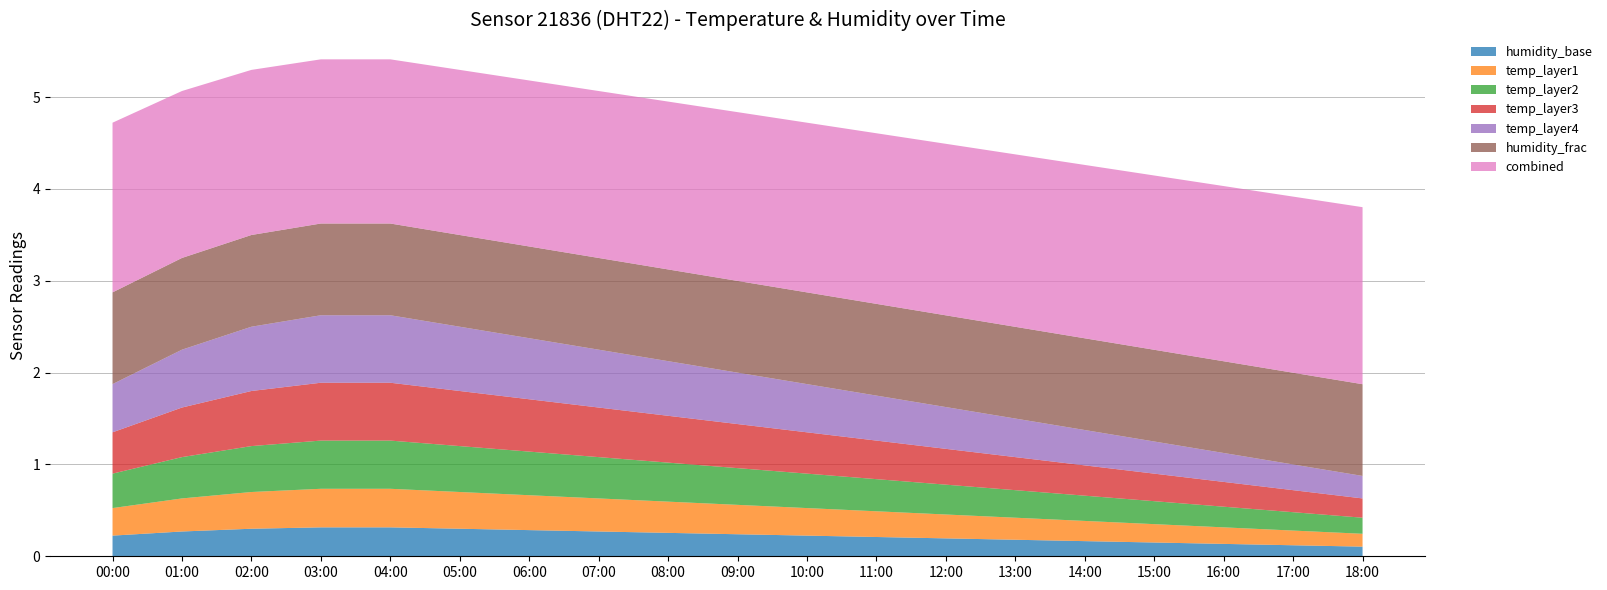

What is the highest value of the humidity_base series?

0.3